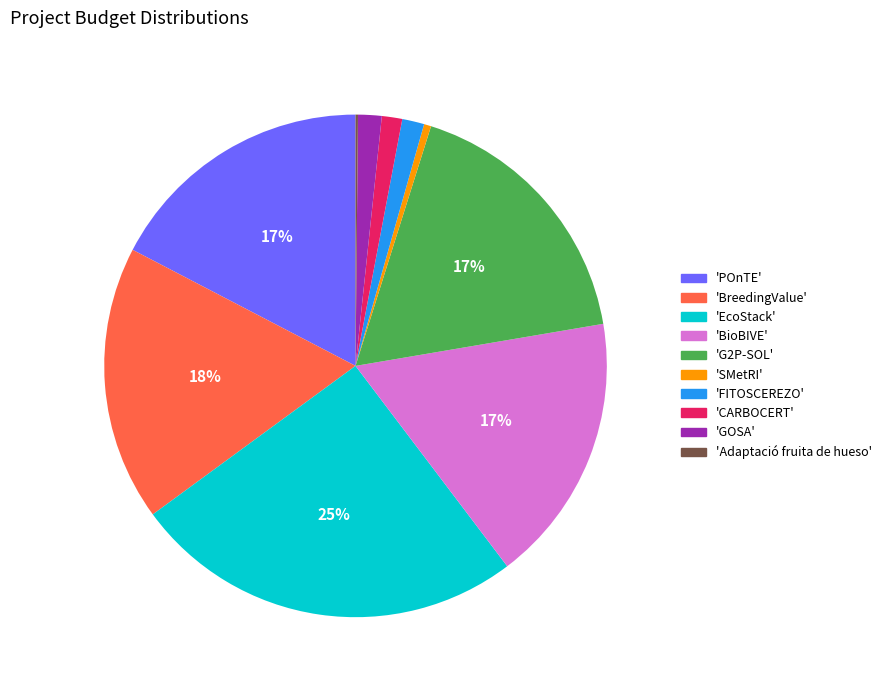

To the nearest percent, what is the difference between the 'GOSA' and 'BreedingValue' slice percentages?

16%